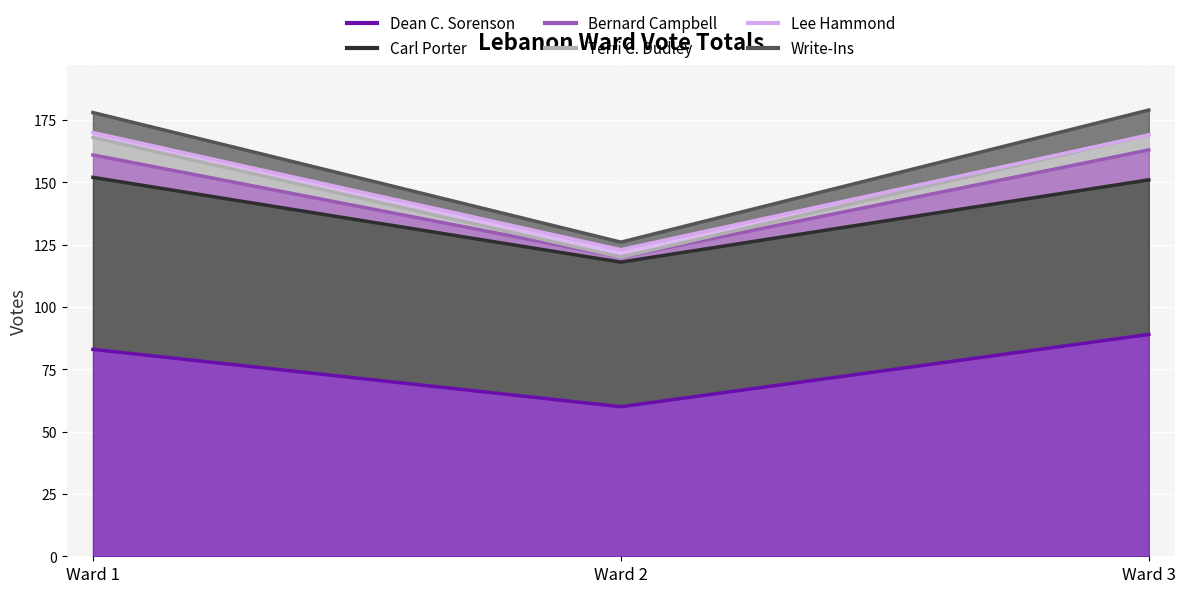

What is the spread (max minus min) of values at Ward 2?

60